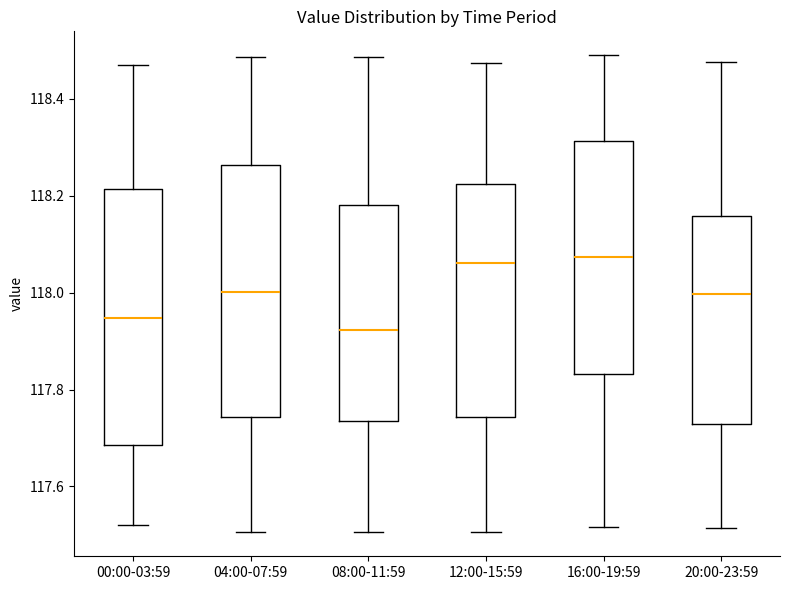

Reading left to right, read every box against the y-axis: the position of its median line, the range the box covers, and the ends of its whiskers. The values are not printed on the chart, so give them approximately, as read against the axis.

00:00-03:59: median 117.94, box 117.68 to 118.22, whiskers 117.52 to 118.46
04:00-07:59: median 118.00, box 117.74 to 118.26, whiskers 117.50 to 118.48
08:00-11:59: median 117.92, box 117.74 to 118.18, whiskers 117.50 to 118.48
12:00-15:59: median 118.06, box 117.74 to 118.22, whiskers 117.50 to 118.48
16:00-19:59: median 118.08, box 117.84 to 118.32, whiskers 117.52 to 118.50
20:00-23:59: median 118.00, box 117.72 to 118.16, whiskers 117.52 to 118.48